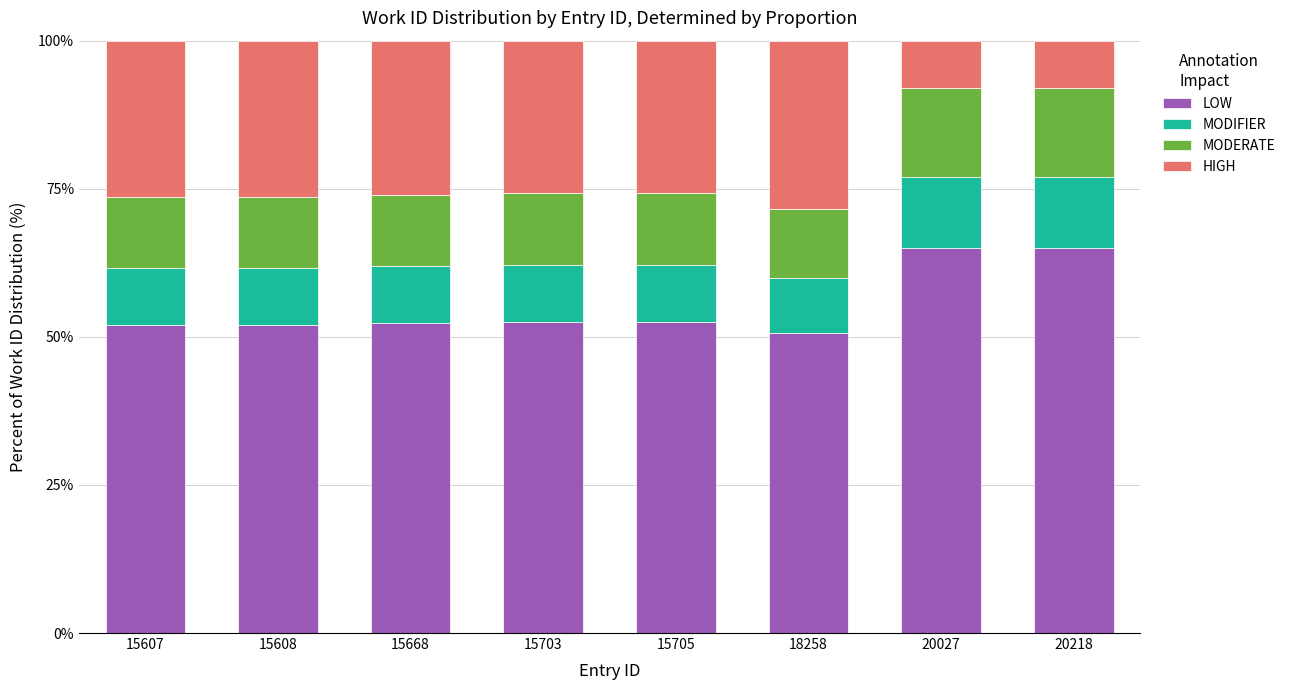

How many bars are there in total?

8